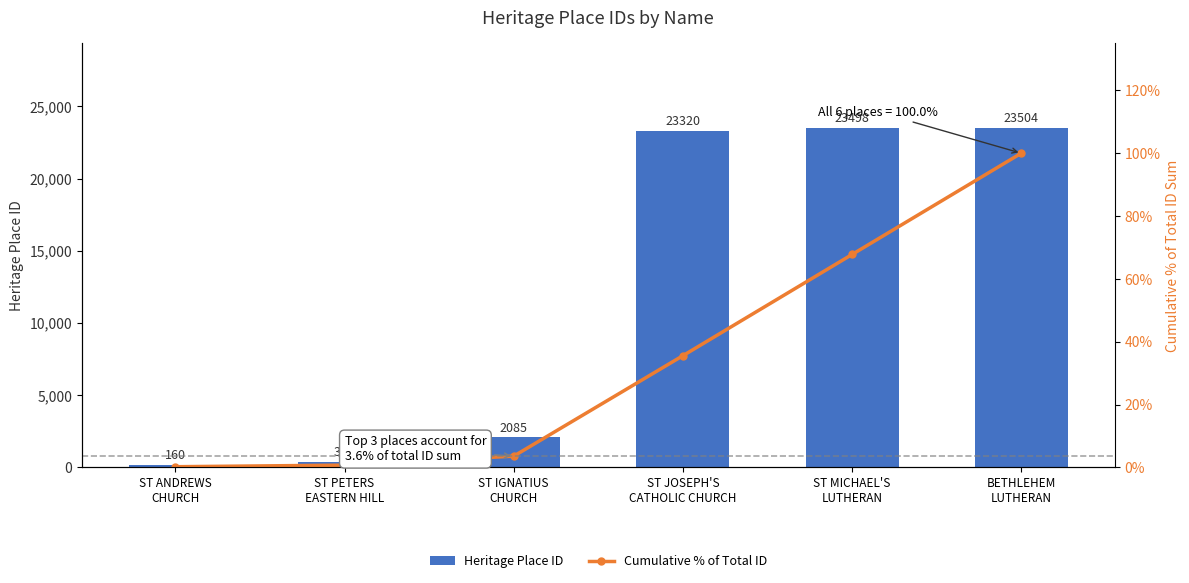

Are the bars horizontal?

No